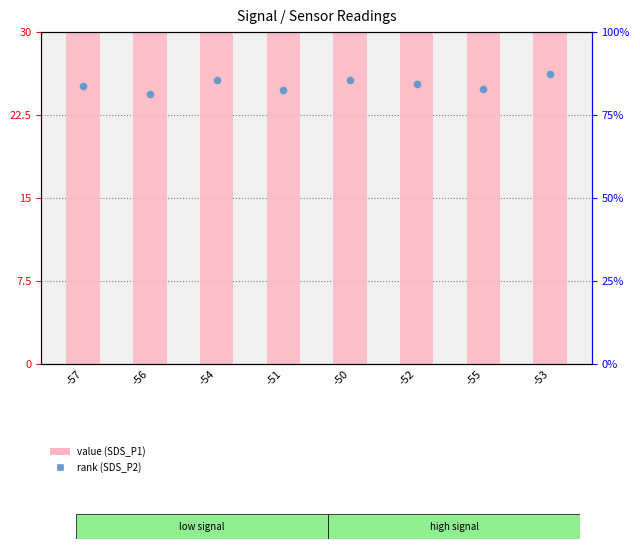

At which category is the sum across all series the highest?

-53